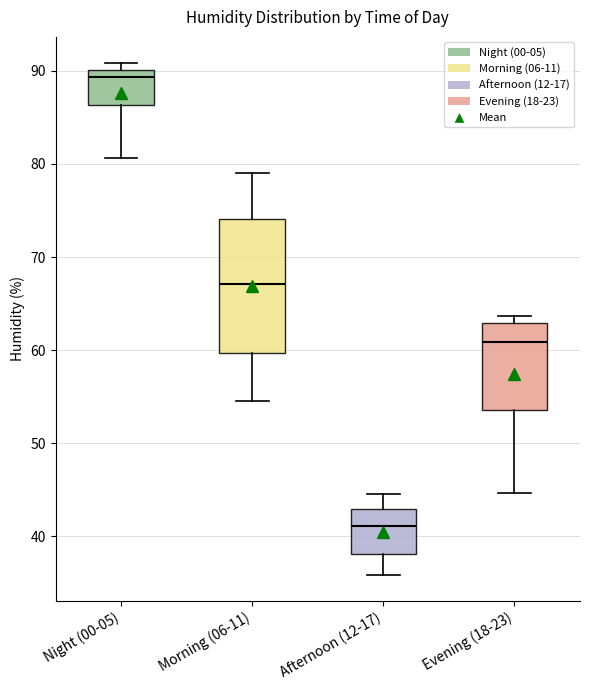

Reading left to right, transcribe this box plot: for each box, give where its median line is, the range the box spans, and where its two whiskers end, as read against the y-axis. The values are not printed on the chart, so give them approximately, as read against the axis.

Night (00-05): median 89, box 86 to 90, whiskers 81 to 91
Morning (06-11): median 67, box 60 to 74, whiskers 55 to 79
Afternoon (12-17): median 41, box 38 to 43, whiskers 36 to 45
Evening (18-23): median 61, box 54 to 63, whiskers 45 to 64